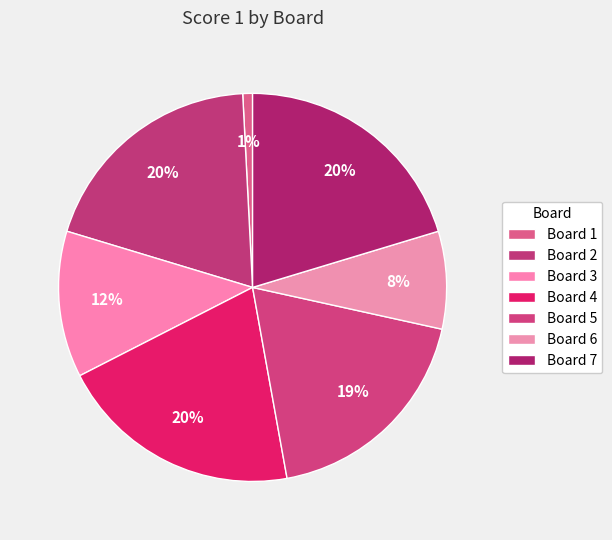

Which category has the biggest portion of the pie?

Board 4